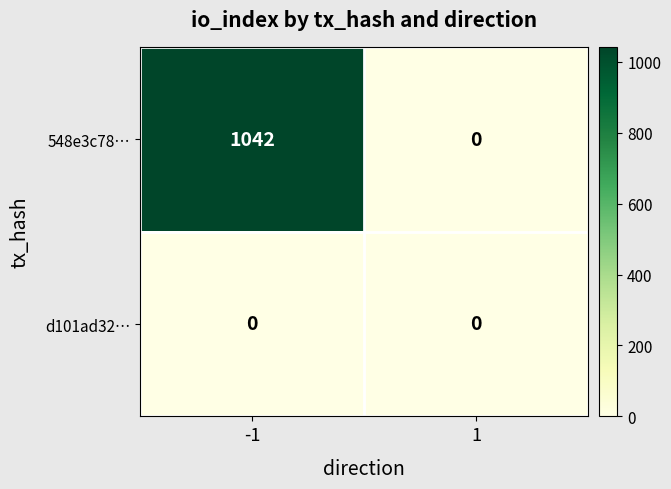

Is it true that d101ad32… equals 0 at 1?

True